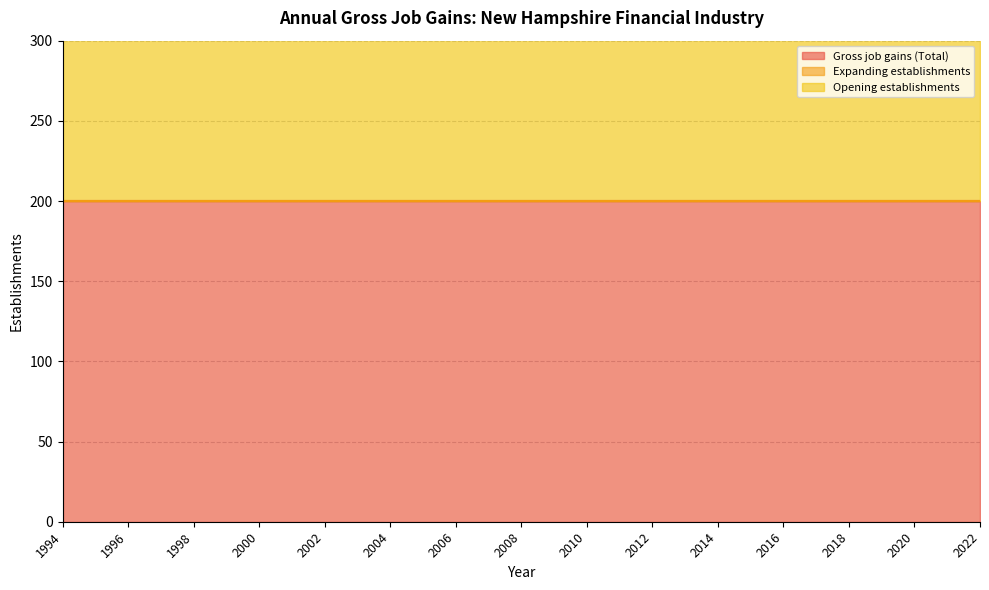

At how many categories does at least one series exceed 108?

29